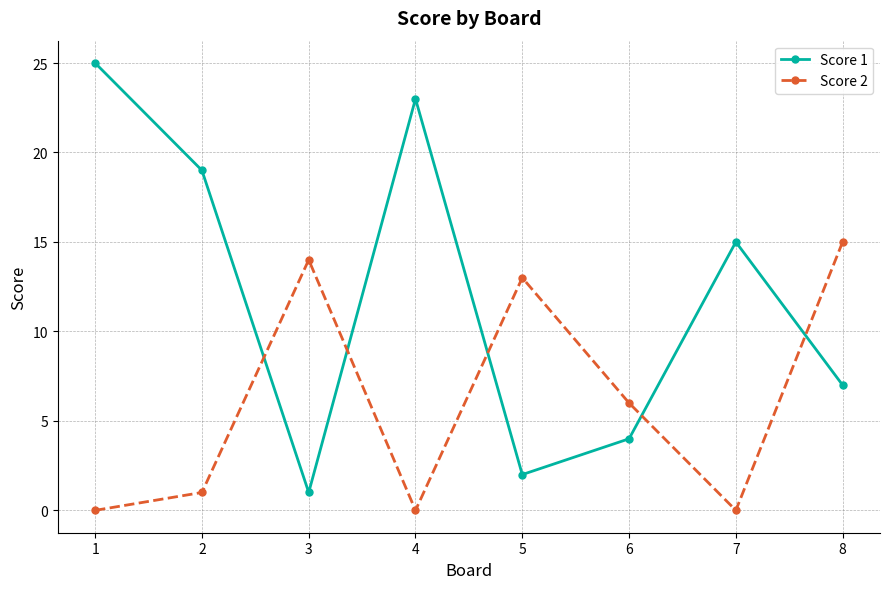

Count the number of categories in the chart.

8